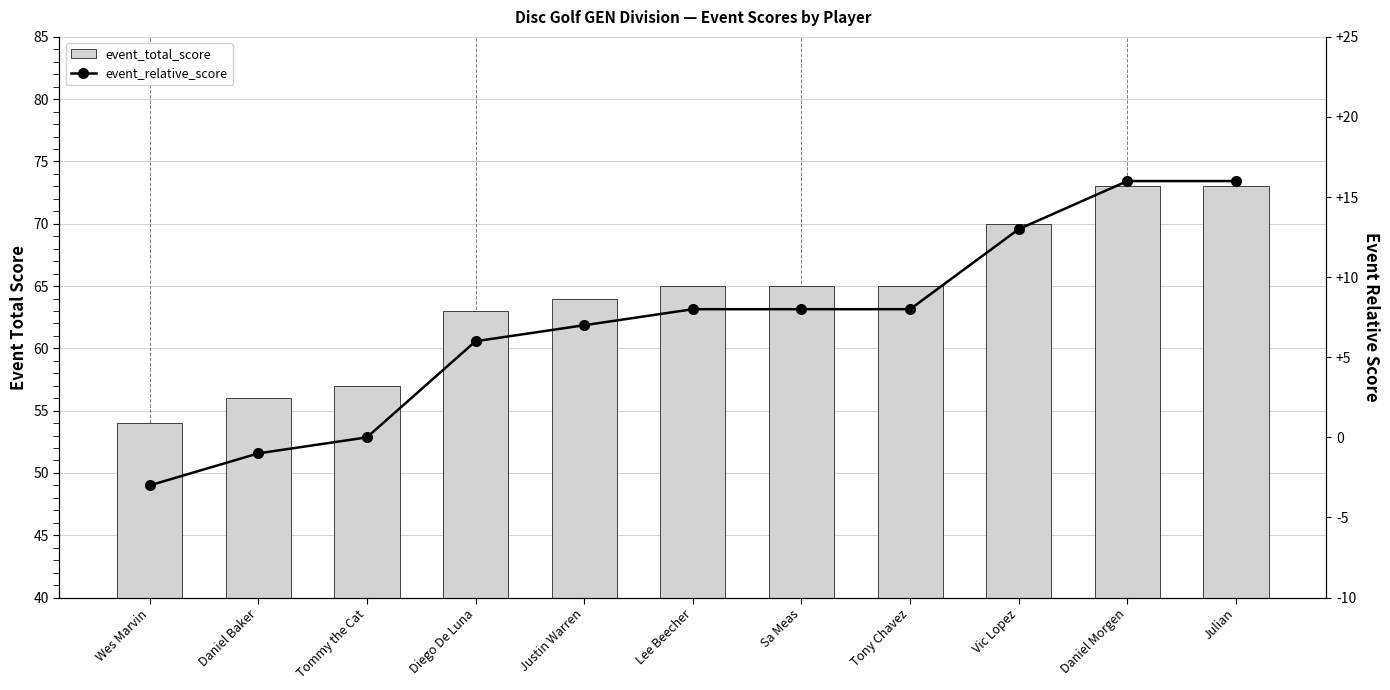

Which series has the widest spread of values?

event_total_score